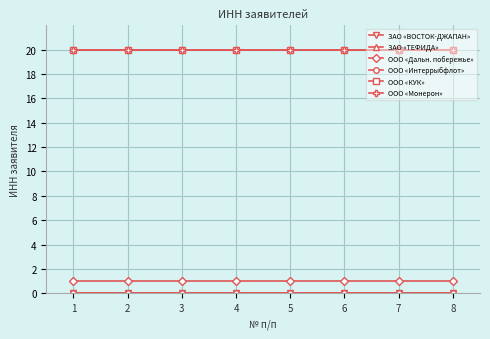

True or false: ООО «Монерон» has a value of 8.2 at 6.

False